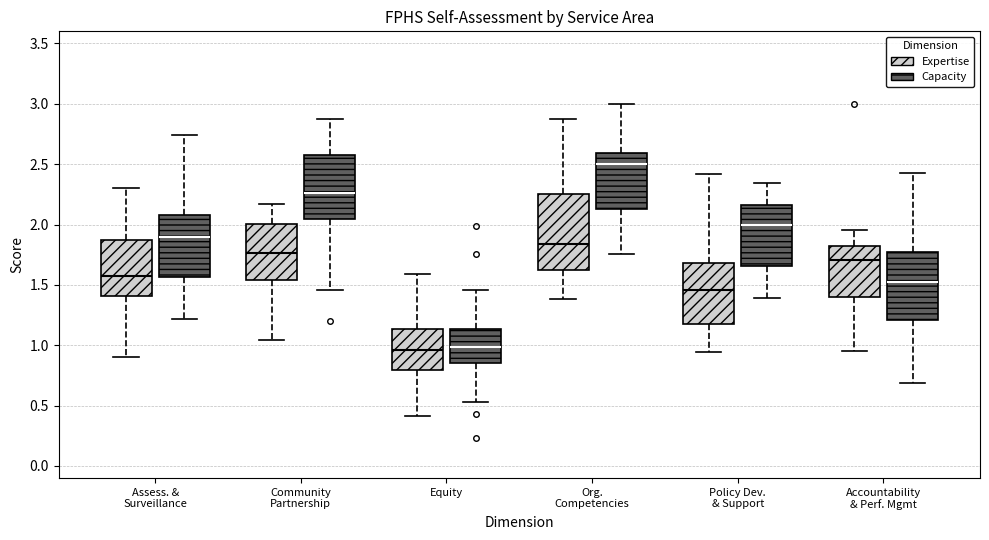

Reading left to right, transcribe this box plot: for each box, give where its median line is, the range the box spans, and where its two whiskers end, as read against the y-axis. The values are not printed on the chart, so give them approximately, as read against the axis.

Assess. & Surveillance (Expertise): median 1.55, box 1.40 to 1.85, whiskers 0.90 to 2.30
Assess. & Surveillance (Capacity): median 1.90, box 1.55 to 2.10, whiskers 1.20 to 2.75
Community Partnership (Expertise): median 1.75, box 1.55 to 2.00, whiskers 1.05 to 2.15
Community Partnership (Capacity): median 2.25, box 2.05 to 2.60, whiskers 1.45 to 2.90
Equity (Expertise): median 0.95, box 0.80 to 1.15, whiskers 0.40 to 1.60
Equity (Capacity): median 1.00, box 0.85 to 1.15, whiskers 0.55 to 1.45
Org. Competencies (Expertise): median 1.85, box 1.65 to 2.25, whiskers 1.40 to 2.90
Org. Competencies (Capacity): median 2.50, box 2.10 to 2.60, whiskers 1.75 to 3.00
Policy Dev. & Support (Expertise): median 1.45, box 1.20 to 1.70, whiskers 0.95 to 2.40
Policy Dev. & Support (Capacity): median 2.00, box 1.65 to 2.15, whiskers 1.40 to 2.35
Accountability & Perf. Mgmt (Expertise): median 1.70, box 1.40 to 1.80, whiskers 0.95 to 1.95
Accountability & Perf. Mgmt (Capacity): median 1.50, box 1.20 to 1.75, whiskers 0.70 to 2.45